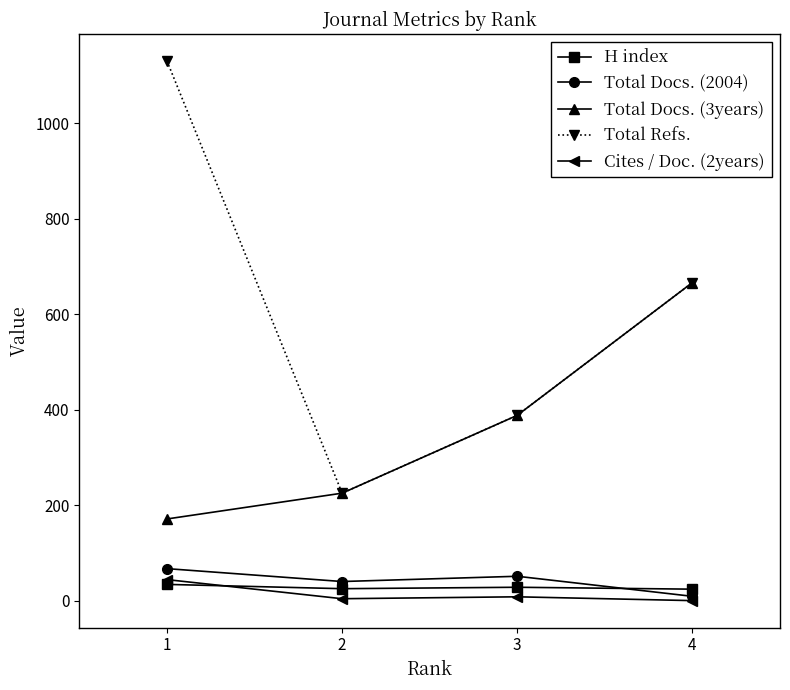

True or false: Total Docs. (2004) and Total Docs. (3years) intersect in this chart.

False